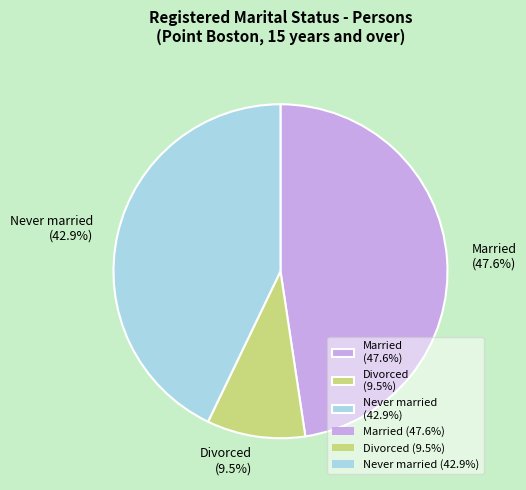

Rank the categories by value from lowest to highest.

Divorced (9.5%), Never married (42.9%), Married (47.6%)